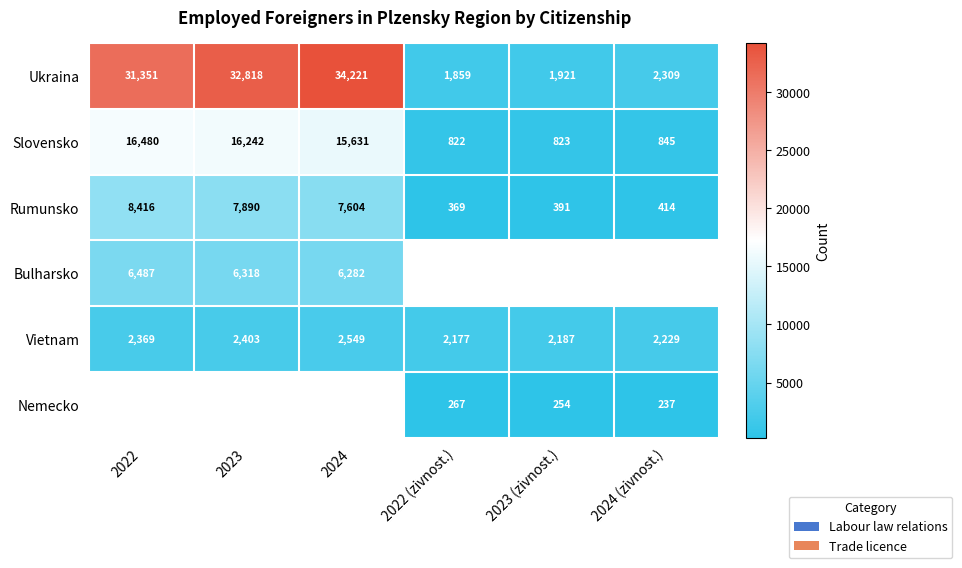

What is the average value of the Ukraina series?

17413